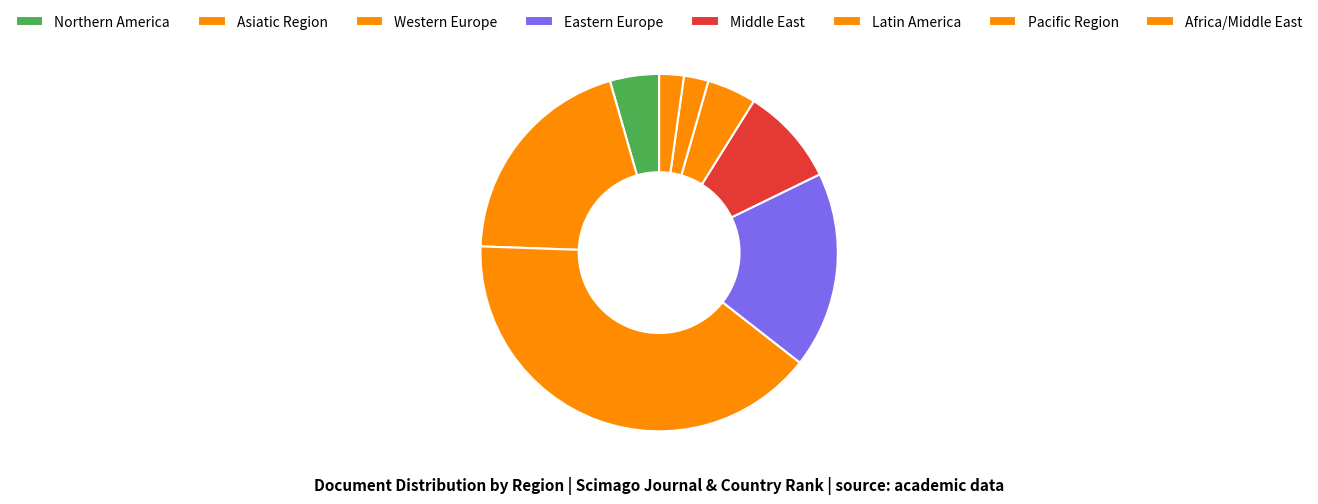

How many segments does this pie chart have?

8